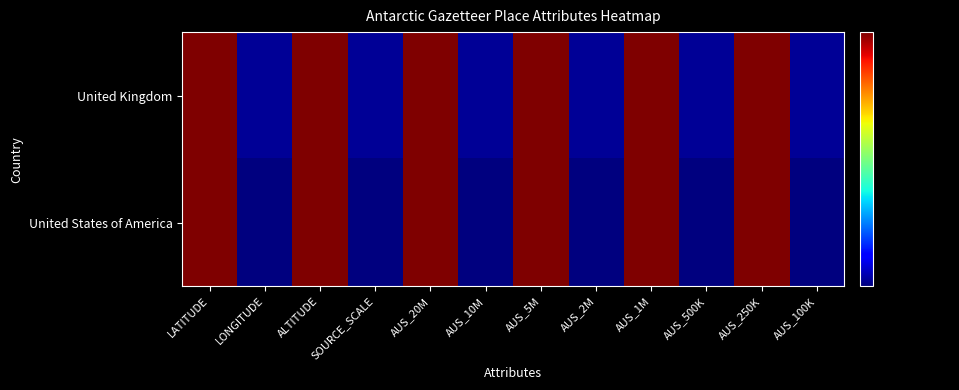

Reading left to right, what are all the values shown in this chart?

United Kingdom: LATITUDE=63.9	LONGITUDE=61.0	ALTITUDE=63.9	SOURCE_SCALE=61.0	AUS_20M=63.9	AUS_10M=61.0	AUS_5M=63.9	AUS_2M=61.0	AUS_1M=63.9	AUS_500K=61.0	AUS_250K=63.9	AUS_100K=61.0
United States of America: LATITUDE=63.9	LONGITUDE=60.9	ALTITUDE=63.9	SOURCE_SCALE=60.9	AUS_20M=63.9	AUS_10M=60.9	AUS_5M=63.9	AUS_2M=60.9	AUS_1M=63.9	AUS_500K=60.9	AUS_250K=63.9	AUS_100K=60.9